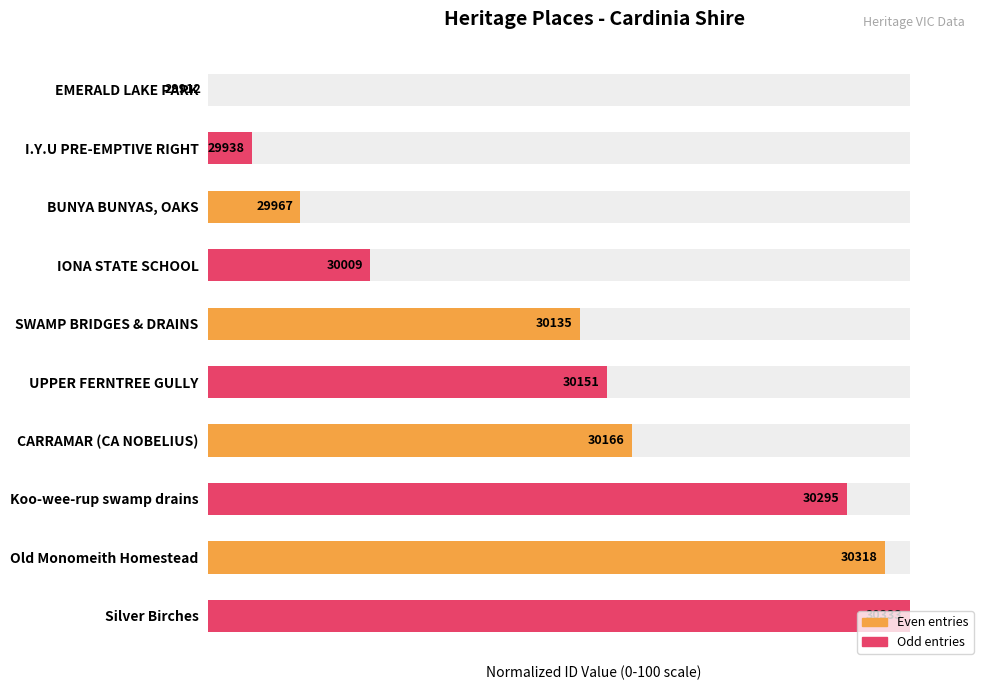

What is the ratio of the value at IONA STATE SCHOOL to the value at I.Y.U PRE-EMPTIVE RIGHT?

3.7